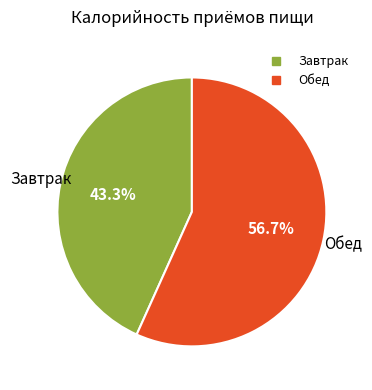

Count the number of slices in the pie.

2